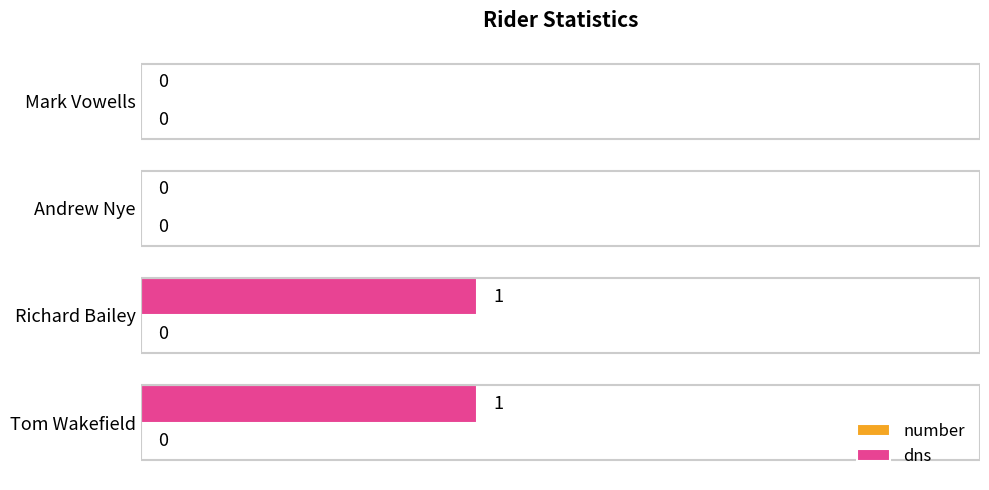

The value at Andrew Nye is 0. True or false?

True